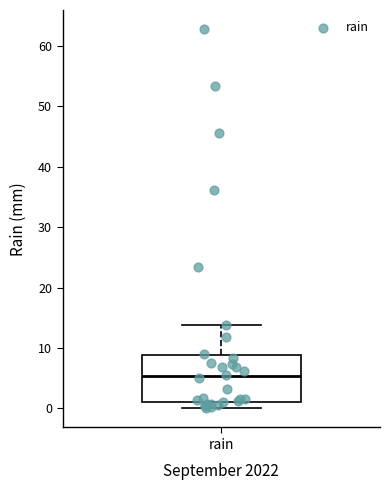

Read this box plot against the y-axis: the position of the median line, the range covered by the box, and the ends of both whiskers. The values are not printed on the chart, so give them approximately, as read against the axis.

median 5, box 1 to 9, whiskers 0 to 14